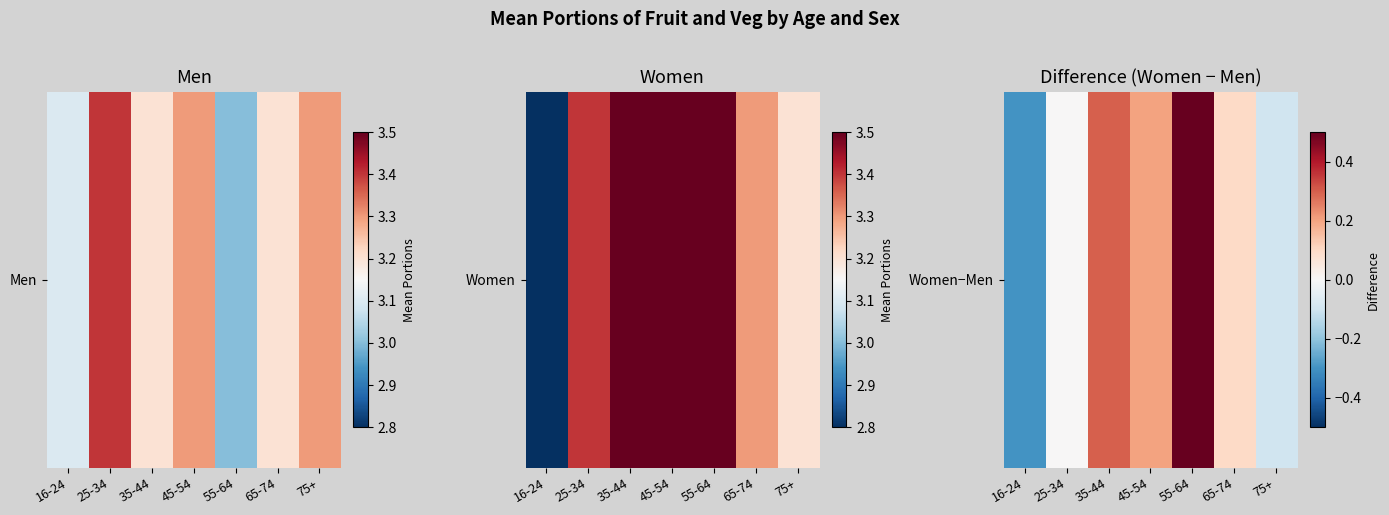

Count the values in the range 0 to 1.

5